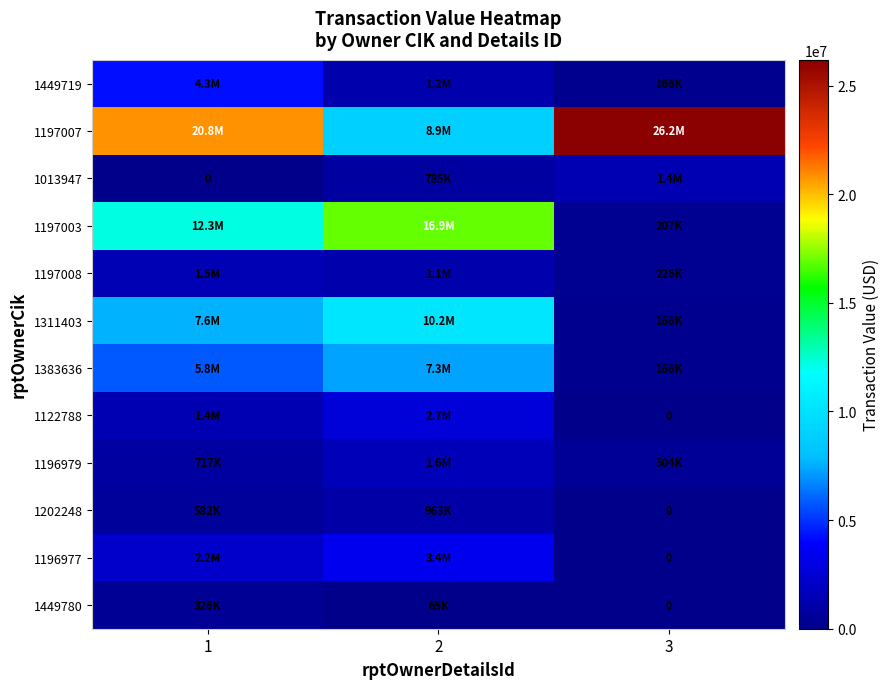

What is the average value of the 1196977 series?

1878136